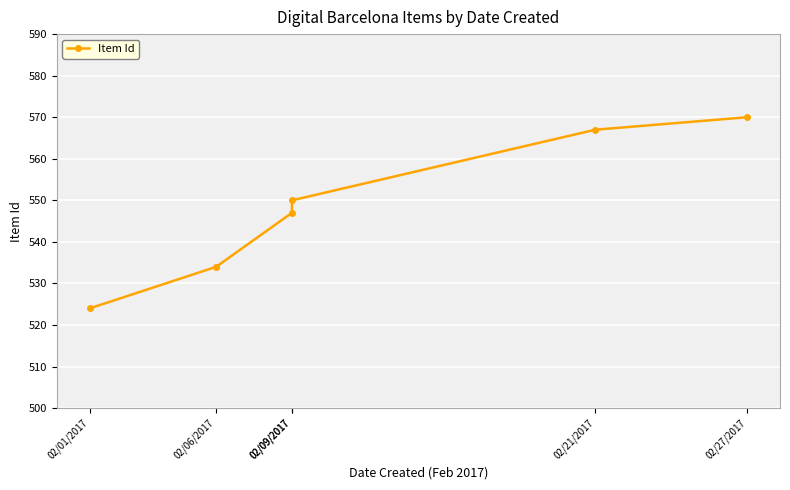

At which category does the chart reach its peak across all series?

02/27/2017